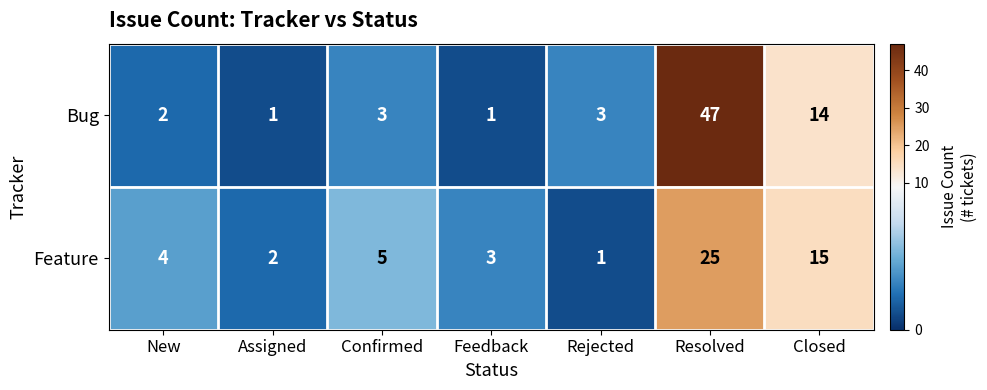

Which category has the highest value across all series?

Resolved